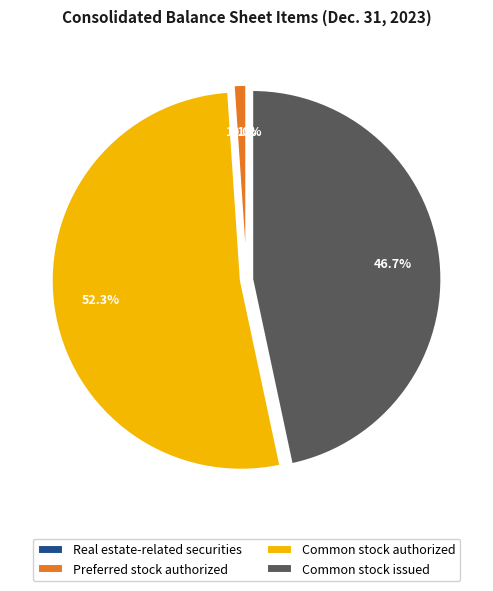

Between Common stock authorized and Common stock issued, which is larger?

Common stock authorized